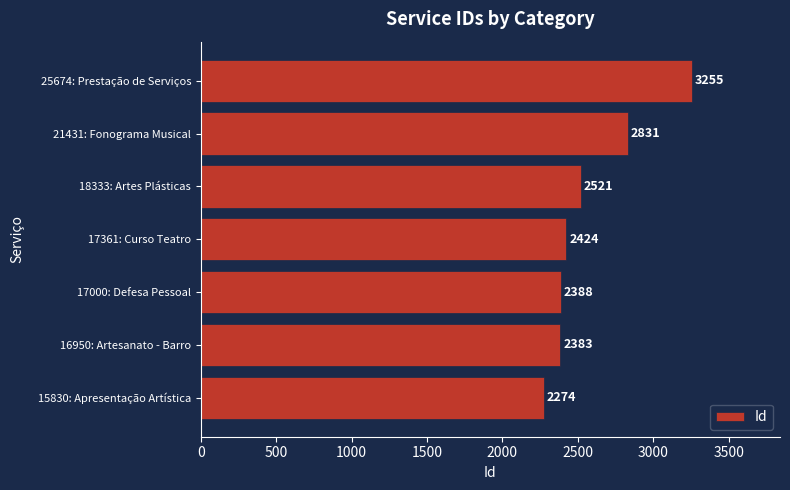

List the labels in order of value, smallest first.

15830: Apresentação Artística, 16950: Artesanato - Barro, 17000: Defesa Pessoal, 17361: Curso Teatro, 18333: Artes Plásticas, 21431: Fonograma Musical, 25674: Prestação de Serviços